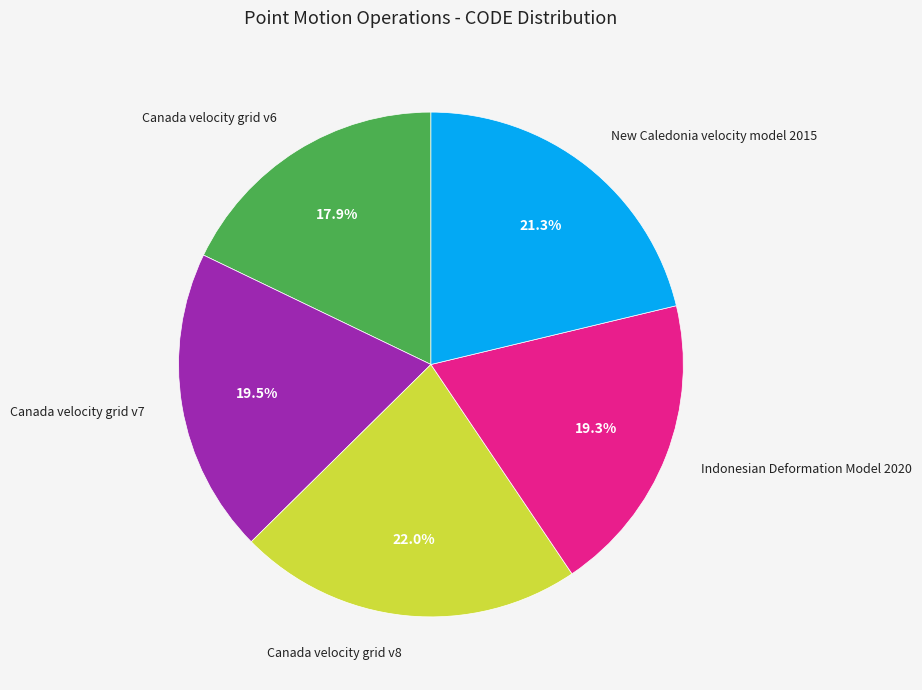

Is it true that Canada velocity grid v7 is 29% of the pie?

False